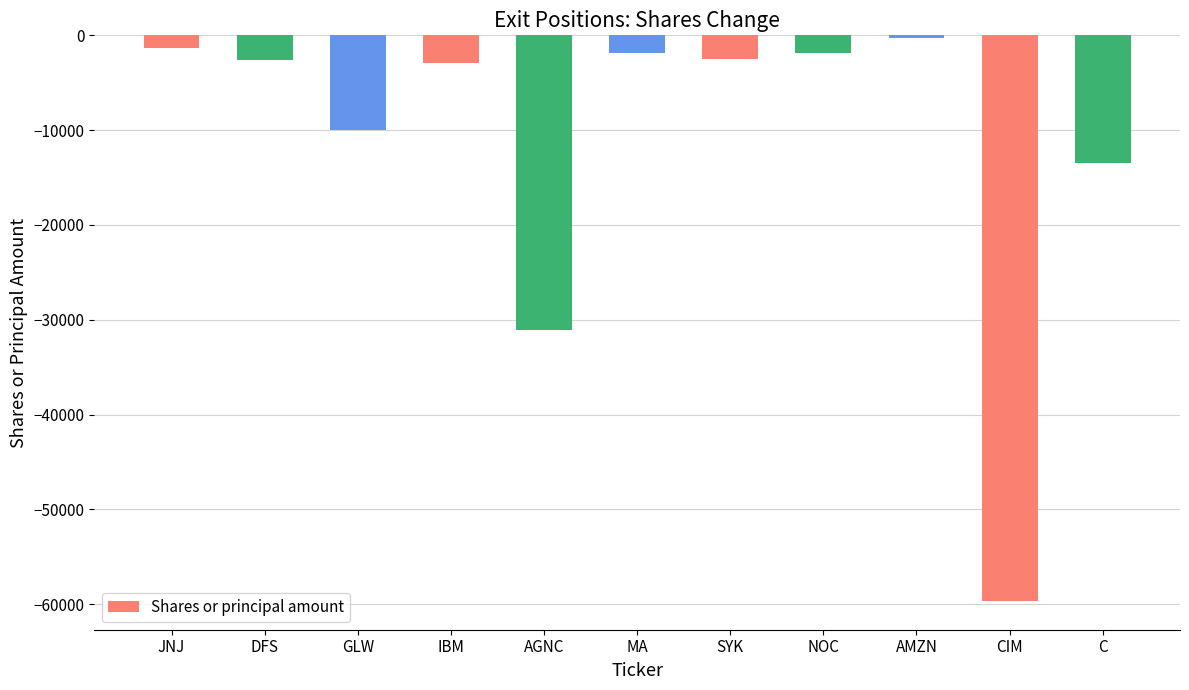

Are the bars horizontal?

No